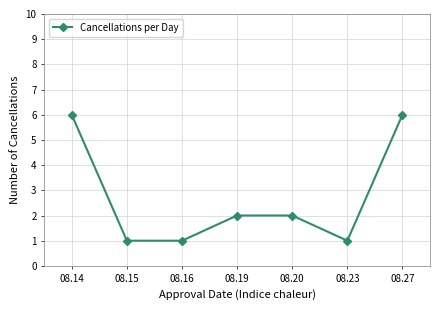

At which label does the data first exceed 2?

08.14